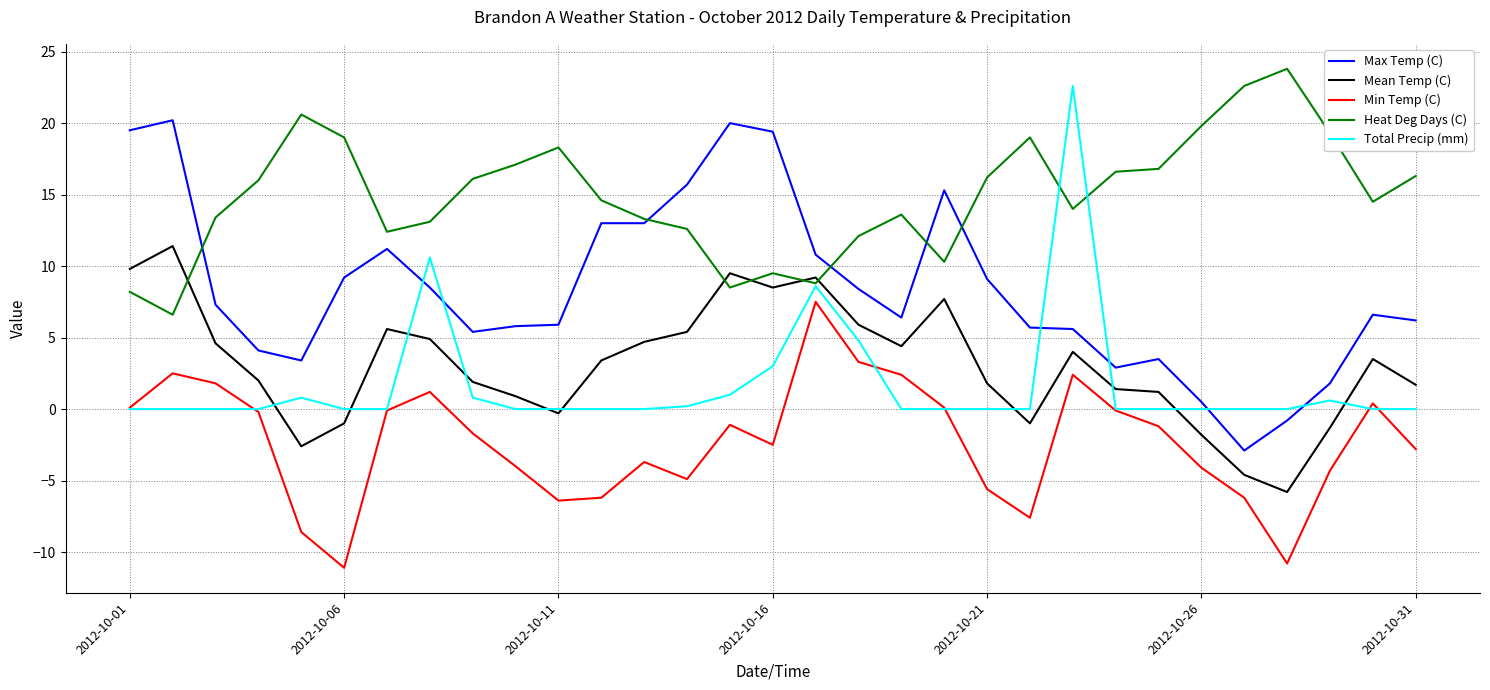

True or false: Max Temp (C) and Min Temp (C) cross at least once.

False